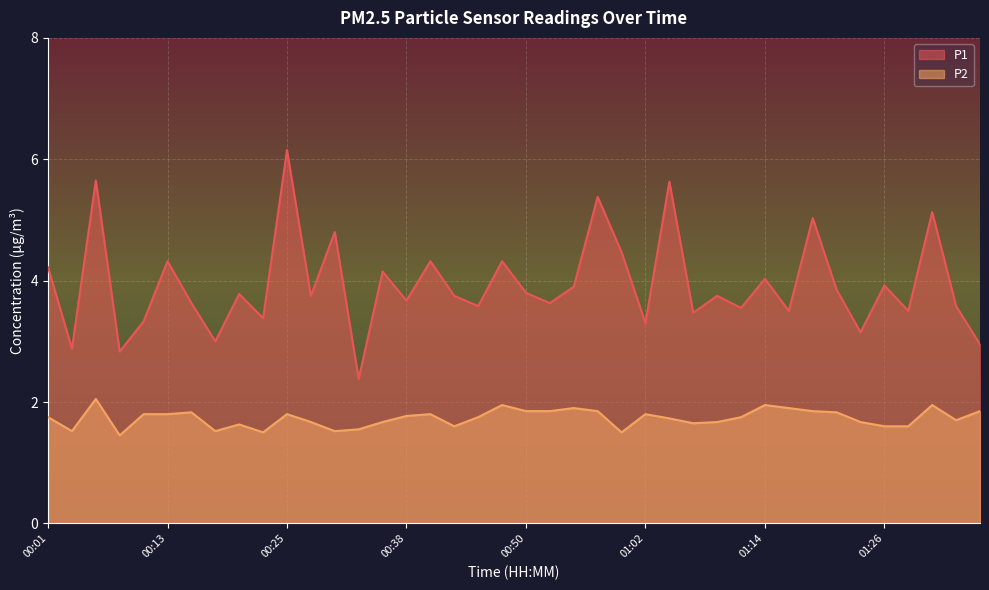

Where is P1 nearest to the value 4?

01:14